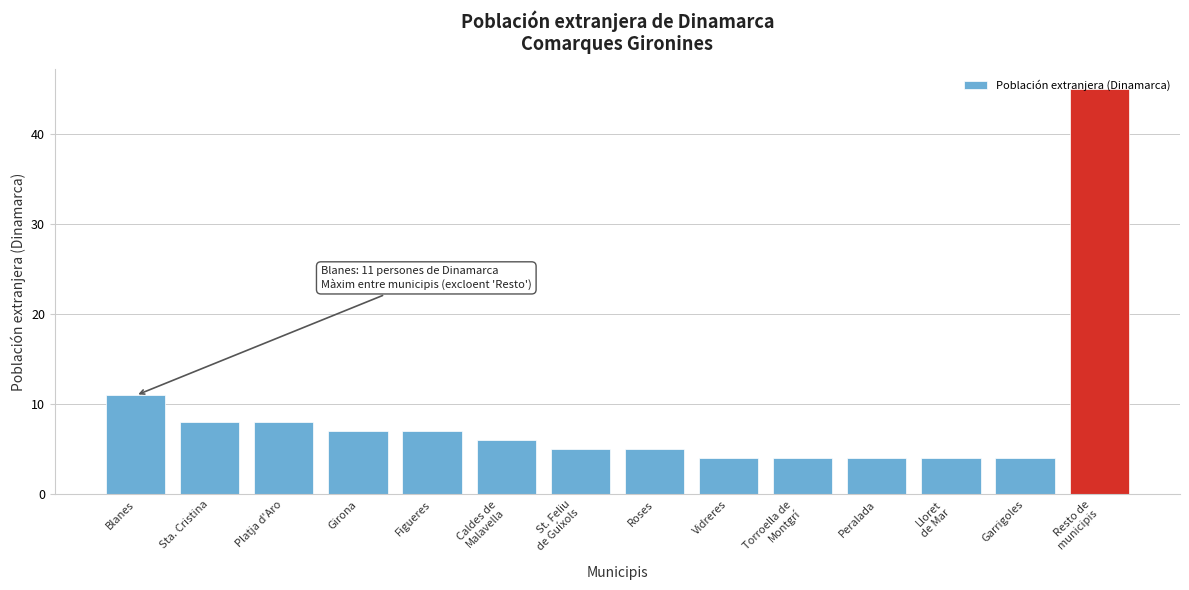

What is the value of the 9th bar from the left?

4